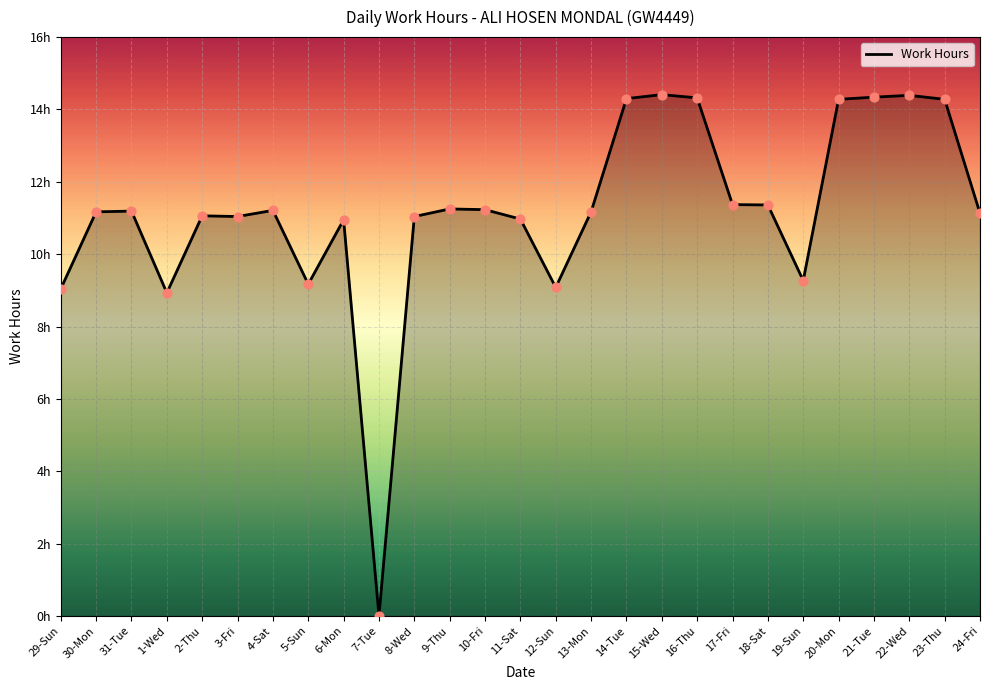

What is the change in value from 1-Wed to 12-Sun?

+0.2